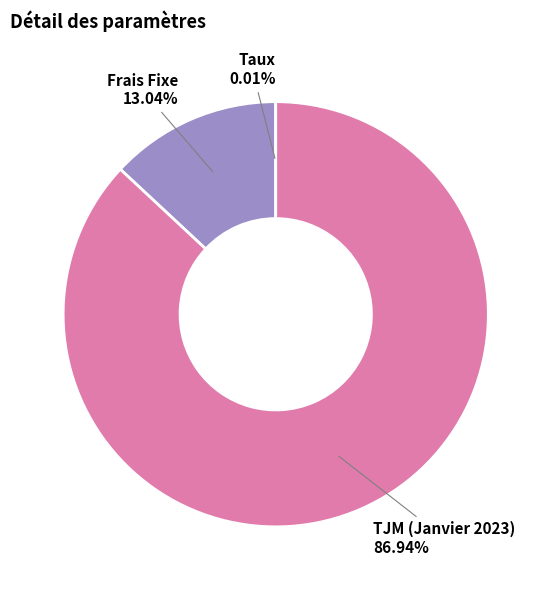

Which category has the biggest portion of the pie?

TJM (Janvier 2023)